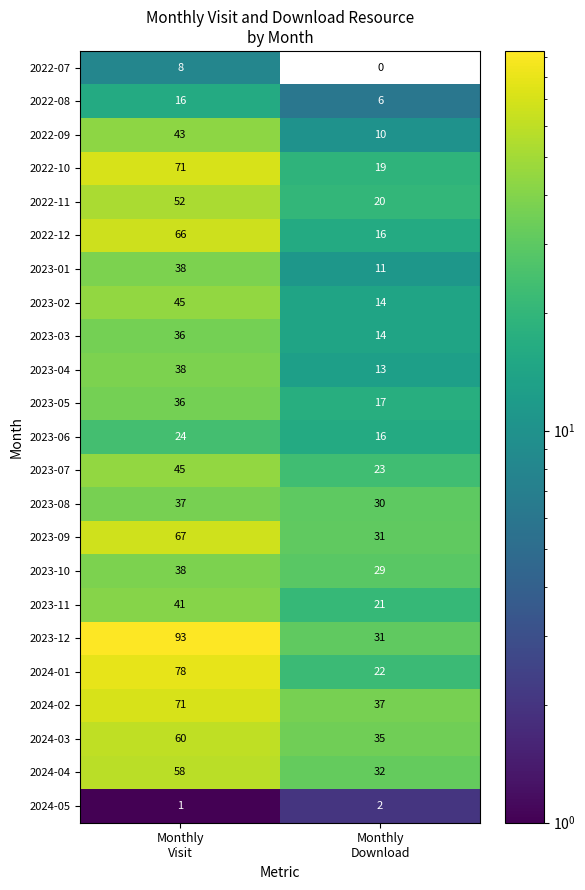

What is the average value of the 2023-09 series?

49